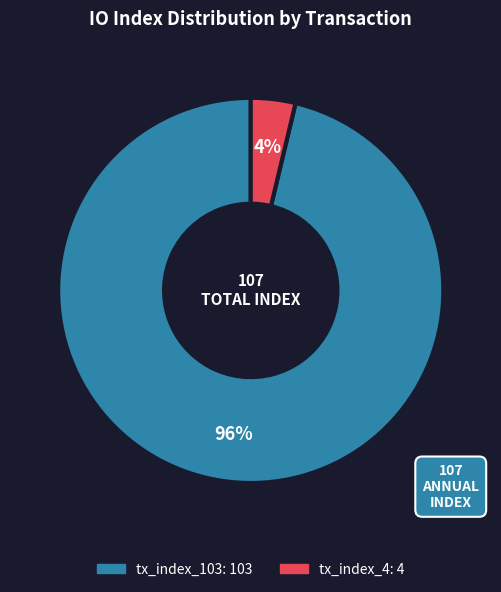

To the nearest percent, what is the average slice percentage?

50%